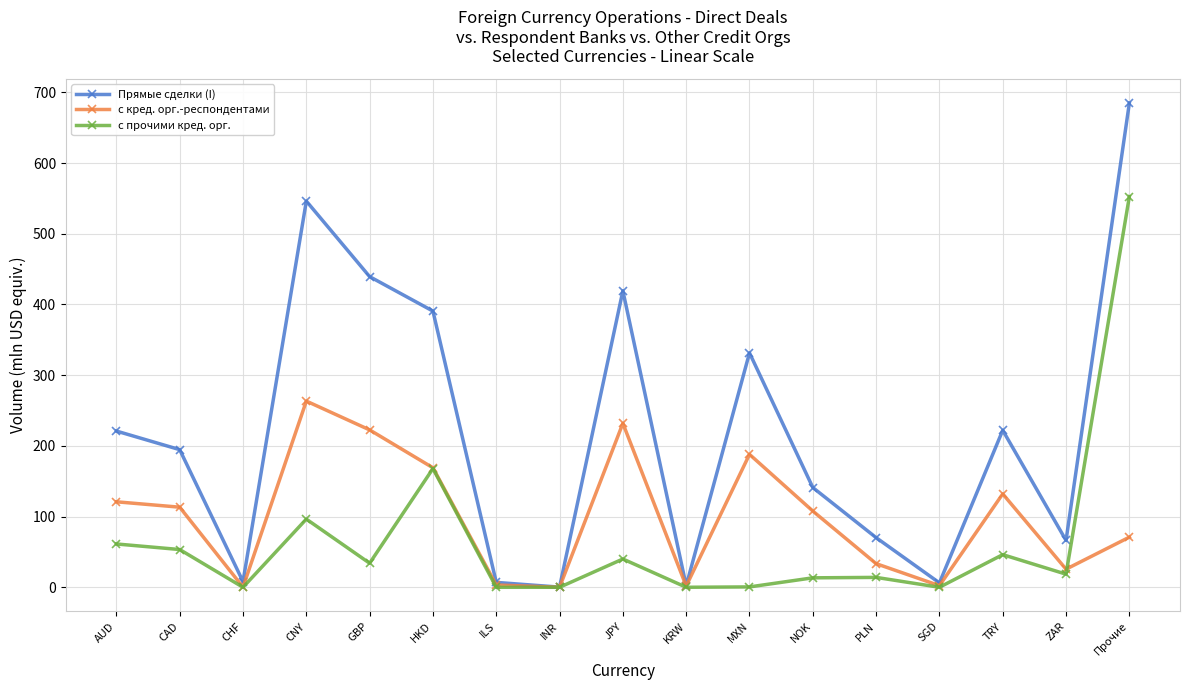

Rank the series by their maximum value, from lowest to highest.

с кред. орг.-респондентами, с прочими кред. орг., Прямые сделки (I)